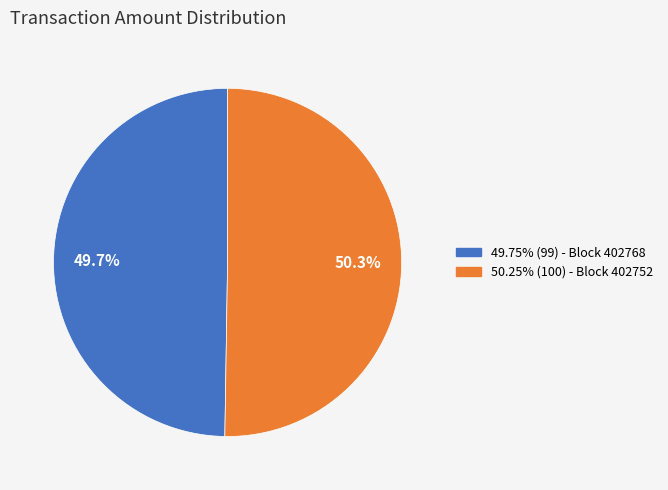

Count the number of slices in the pie.

2